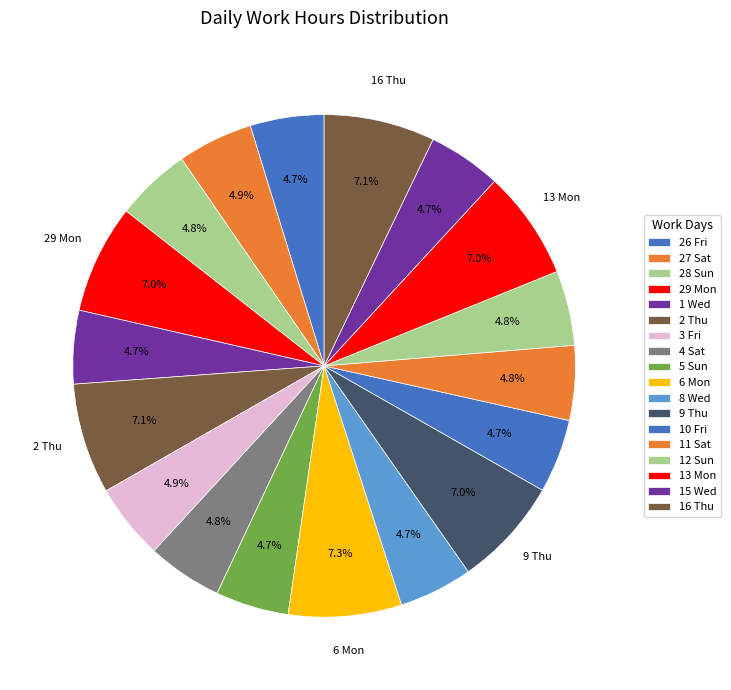

To the nearest percent, what is the difference between the largest and smallest slice percentages?

3%